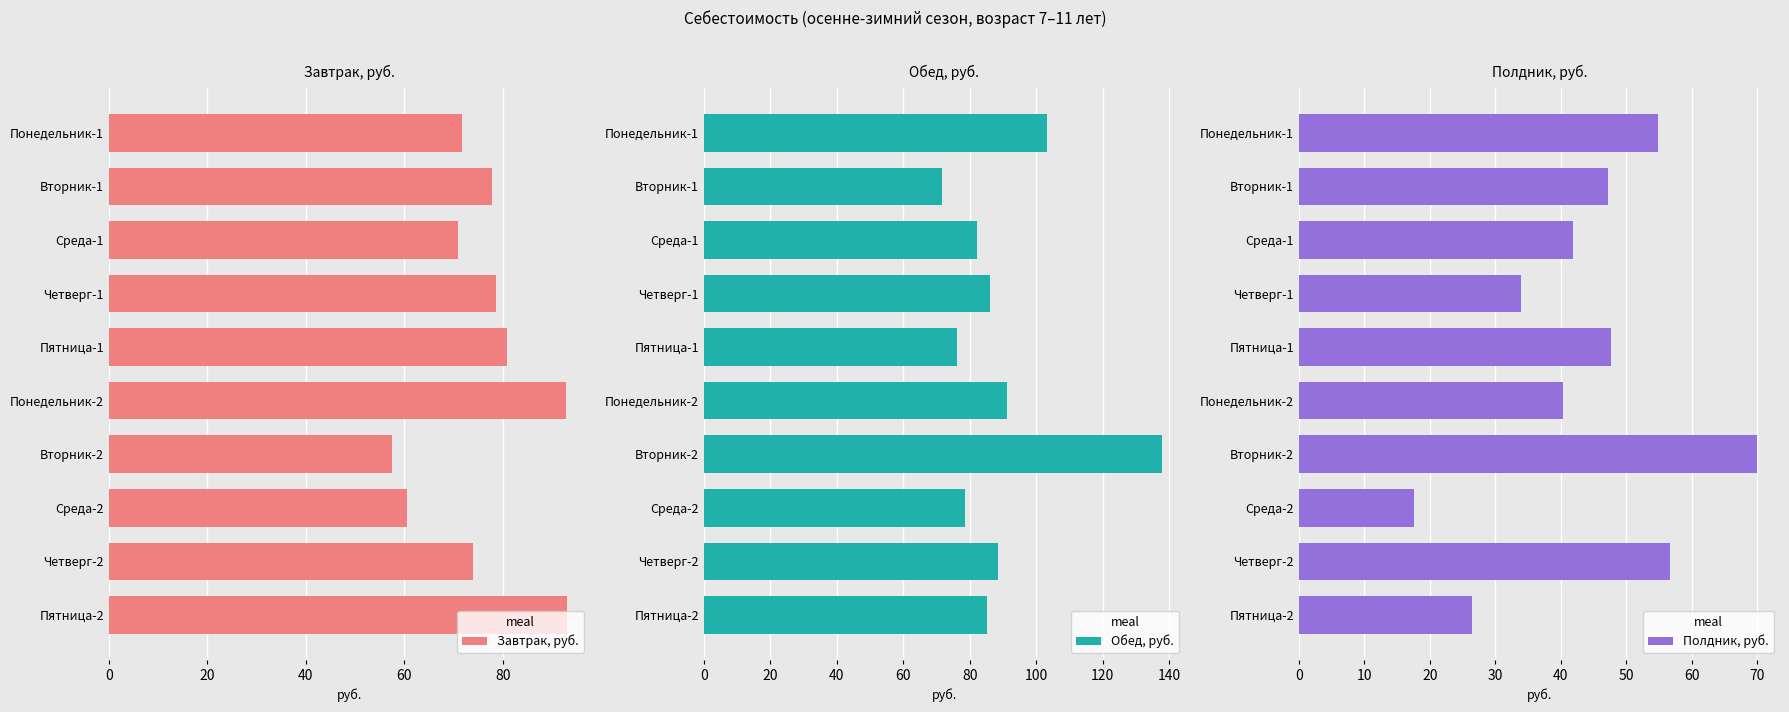

What is the difference between the Обед, руб. values at Среда-1 and Пятница-2?

3.0